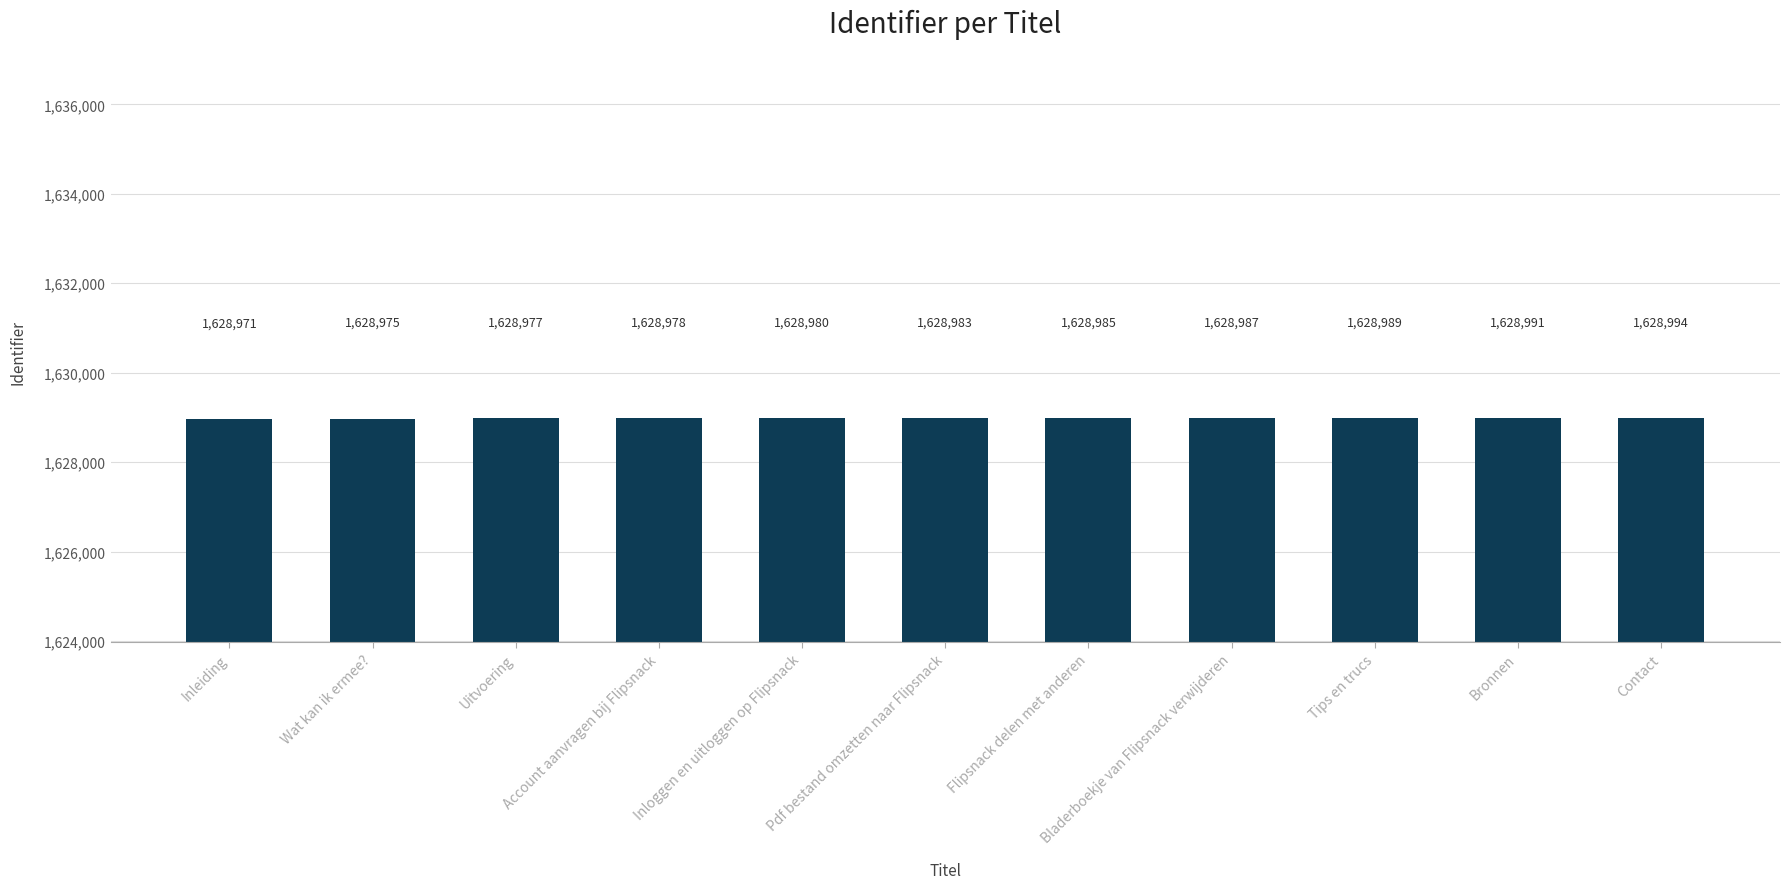

What position from the right is Contact?

1